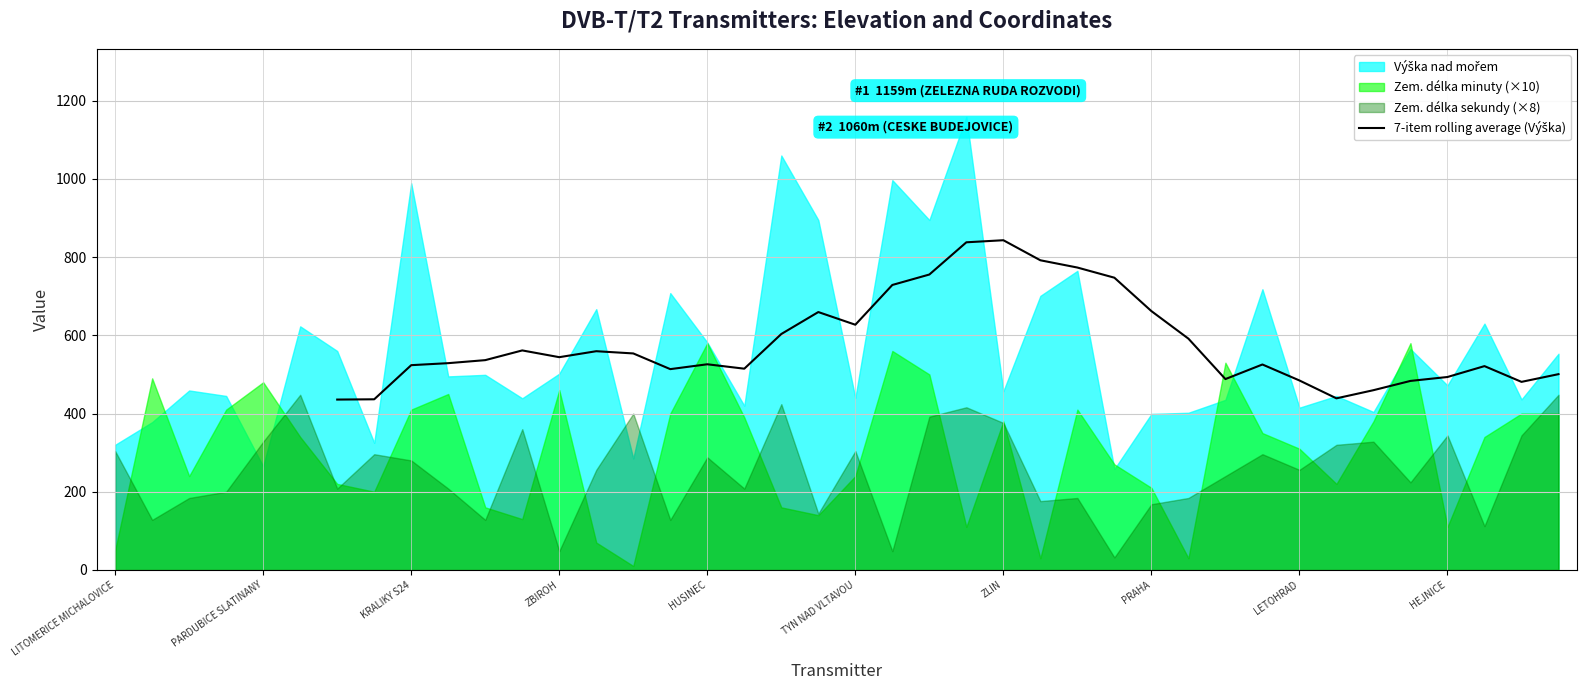

True or false: there are more than 1 points higher than both neighbors.

True